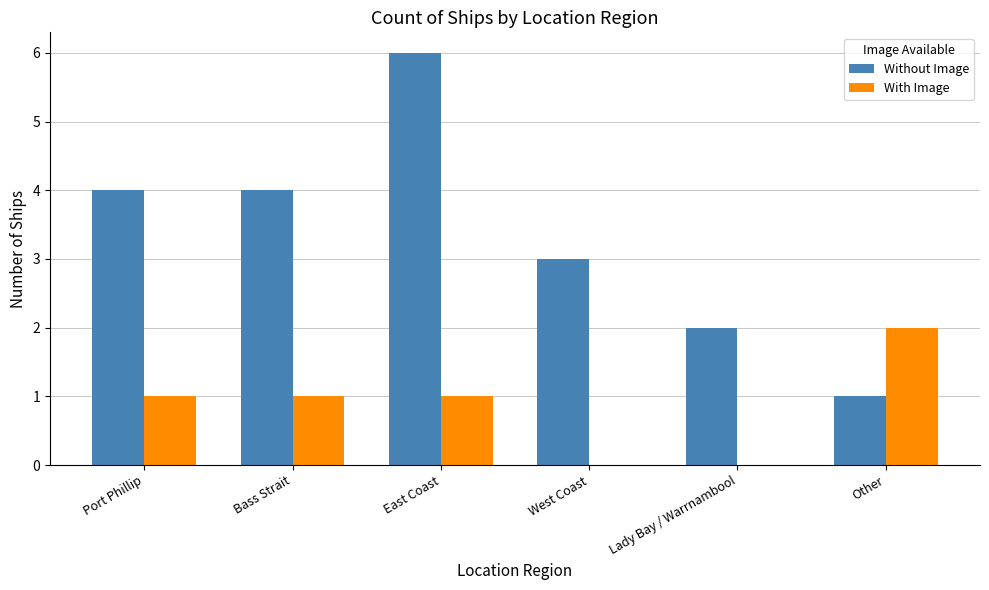

Which series has the largest total across all categories?

Without Image